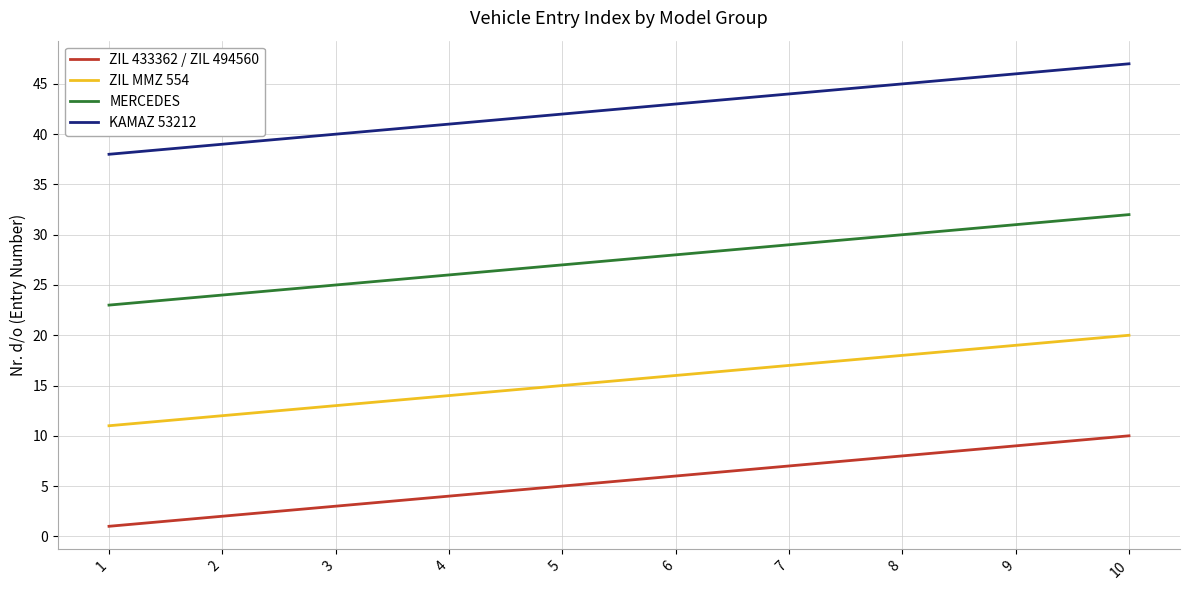

List the series in order of their overall mean, highest first.

KAMAZ 53212, MERCEDES, ZIL MMZ 554, ZIL 433362 / ZIL 494560